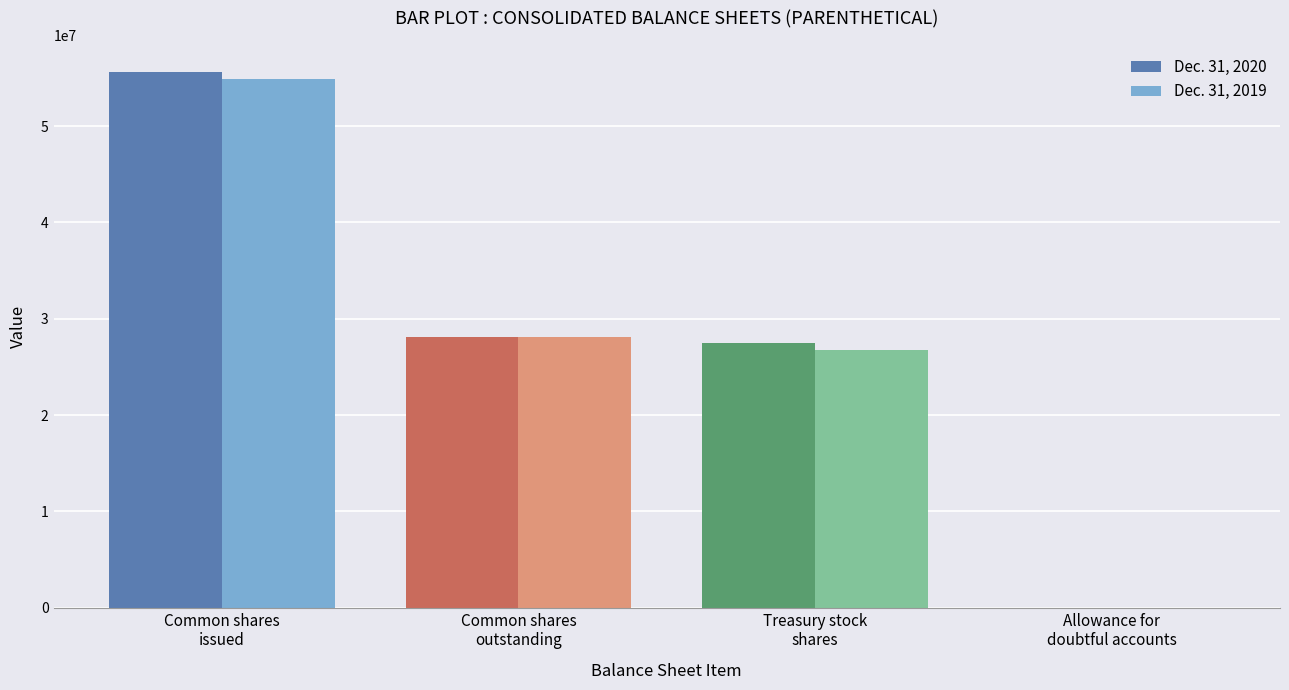

How many distinct data groups are displayed?

2